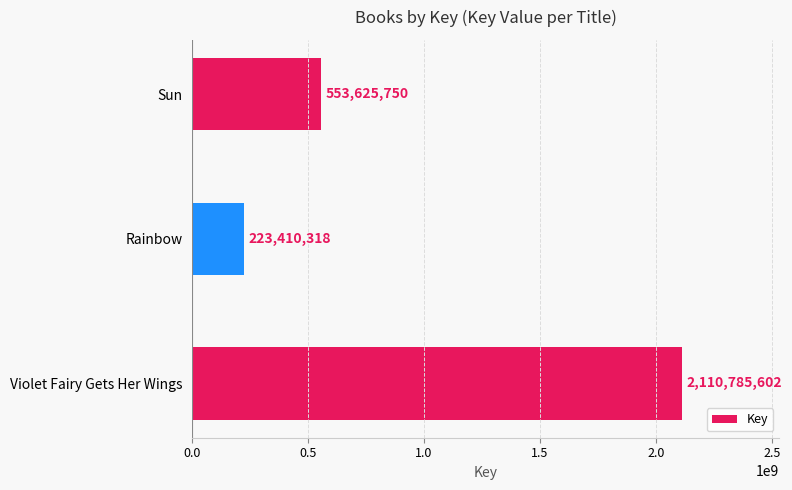

Is it true that the value at Rainbow is 223410318?

True